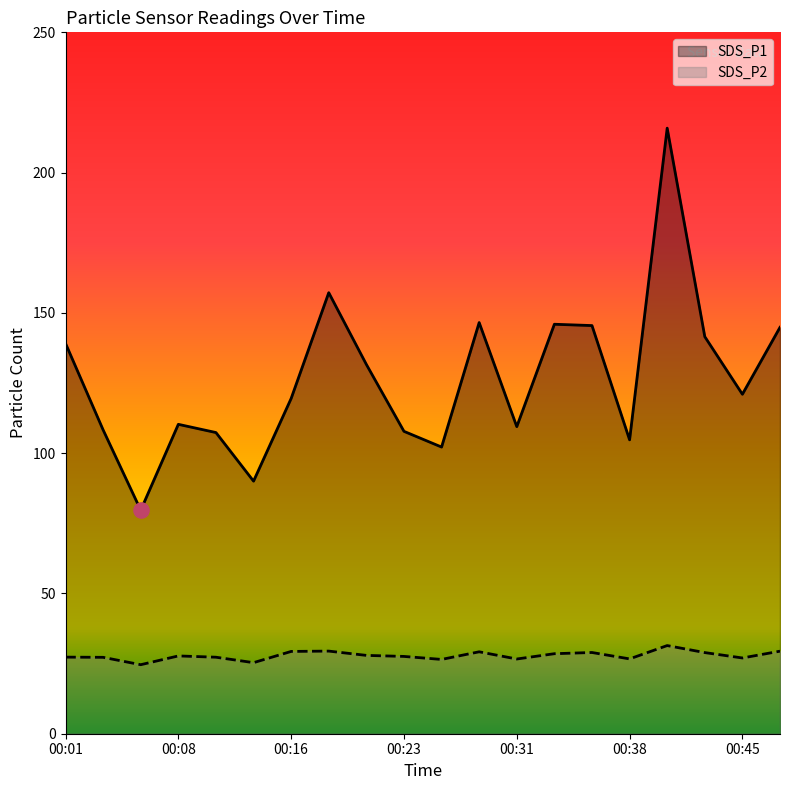

Which series reaches the minimum Y coordinate?

SDS_P2